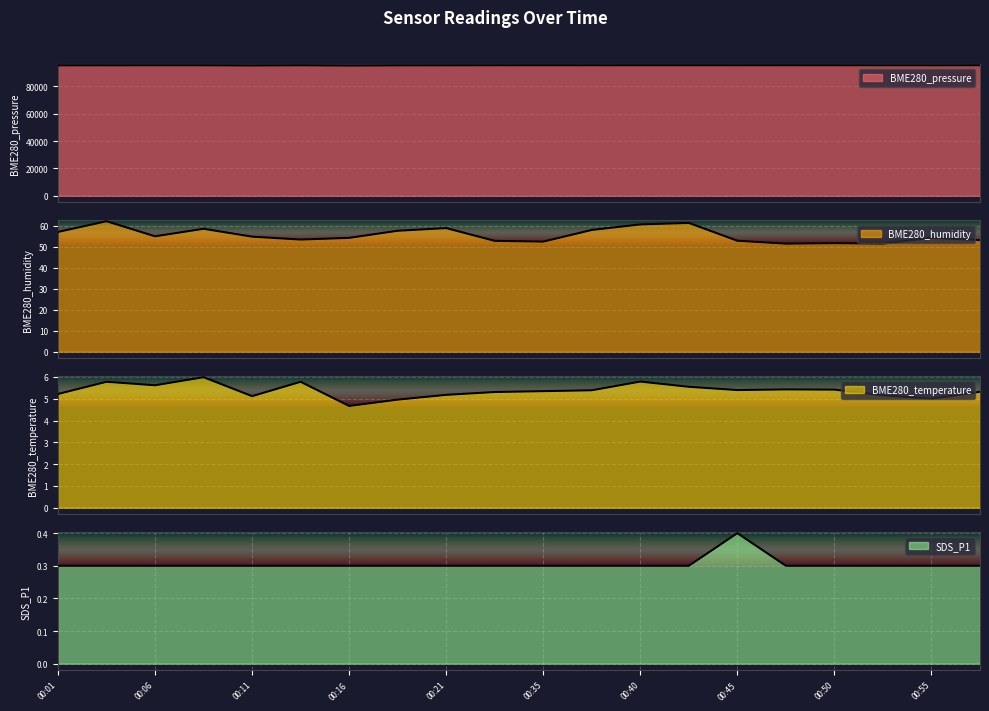

At which category does SDS_P1 reach its first local peak?

00:45